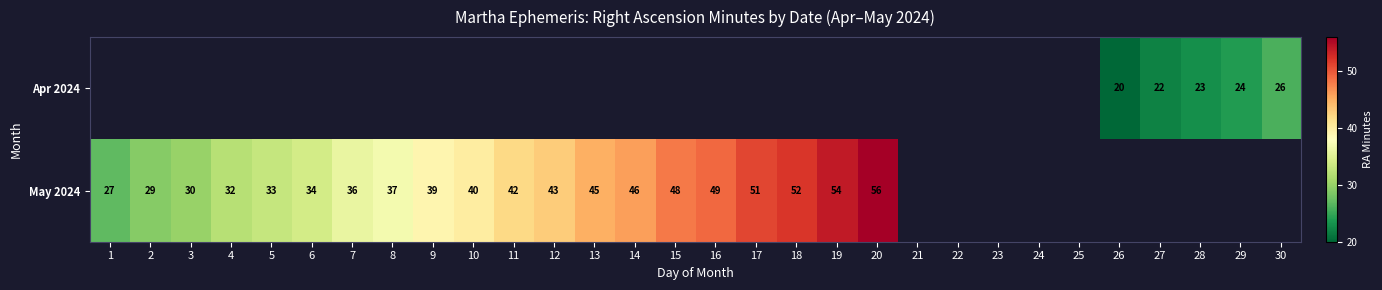

True or false: Apr 2024 has a value of 28 at 26.

False